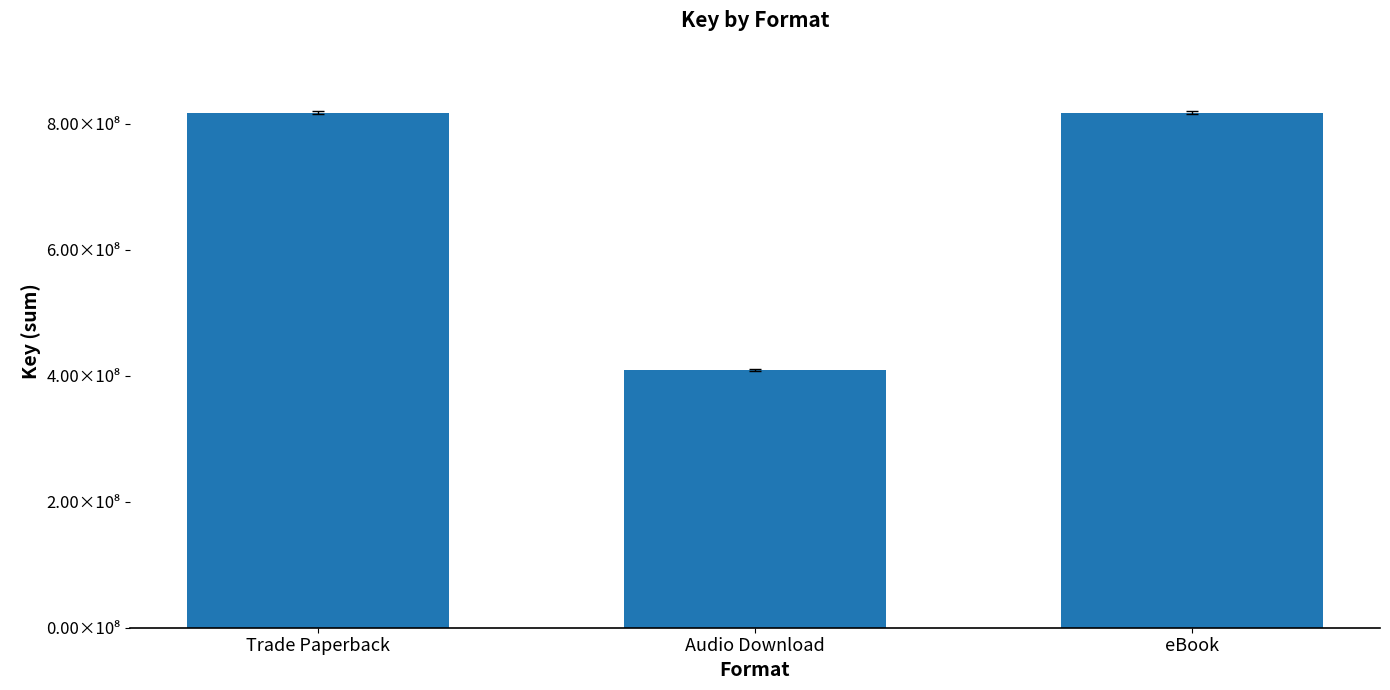

Does the chart contain any negative values?

No